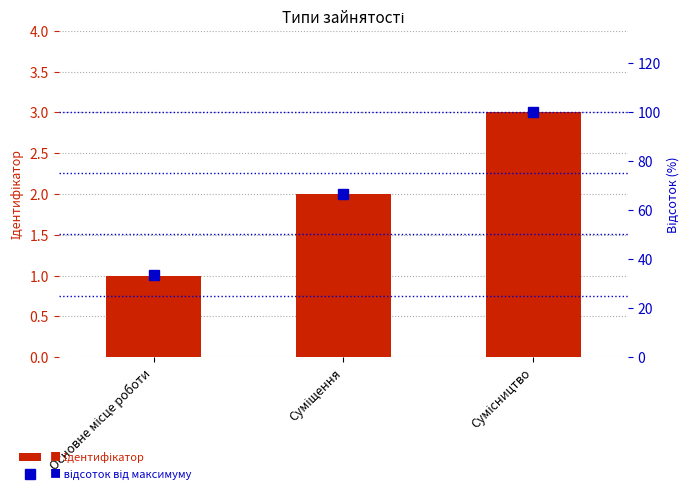

What is the difference between the maximum and second lowest values in the Ідентифікатор series?

1.0